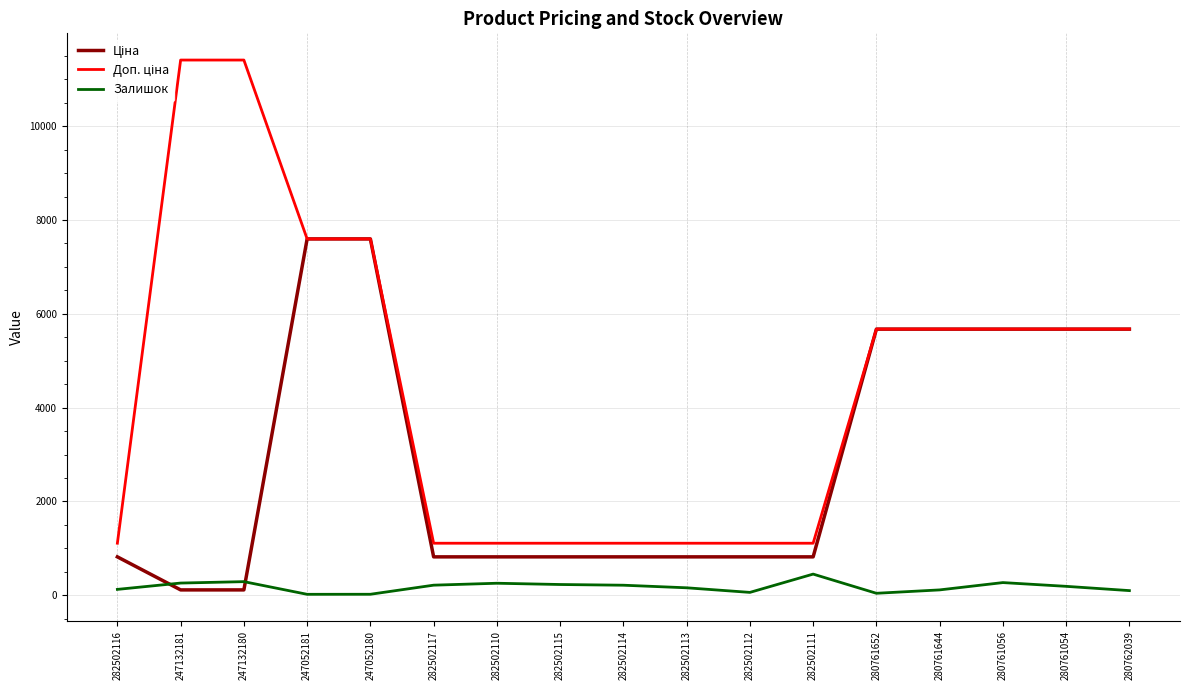

True or false: Залишок has a value of 42.0 at 280761652.

True